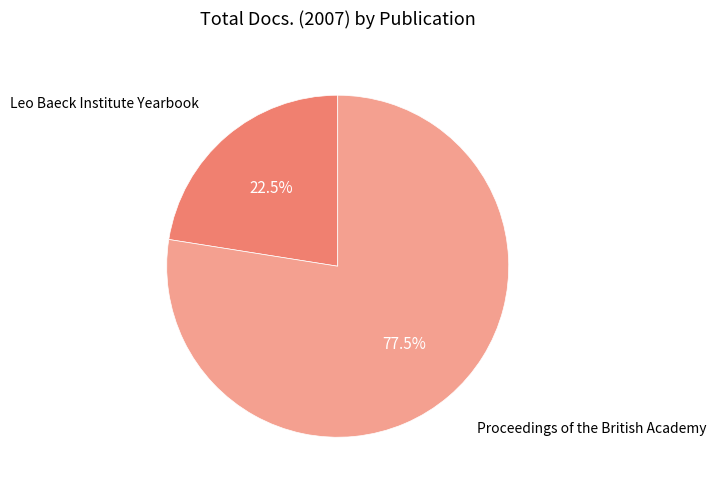

Is Proceedings of the British Academy the majority of the pie?

Yes